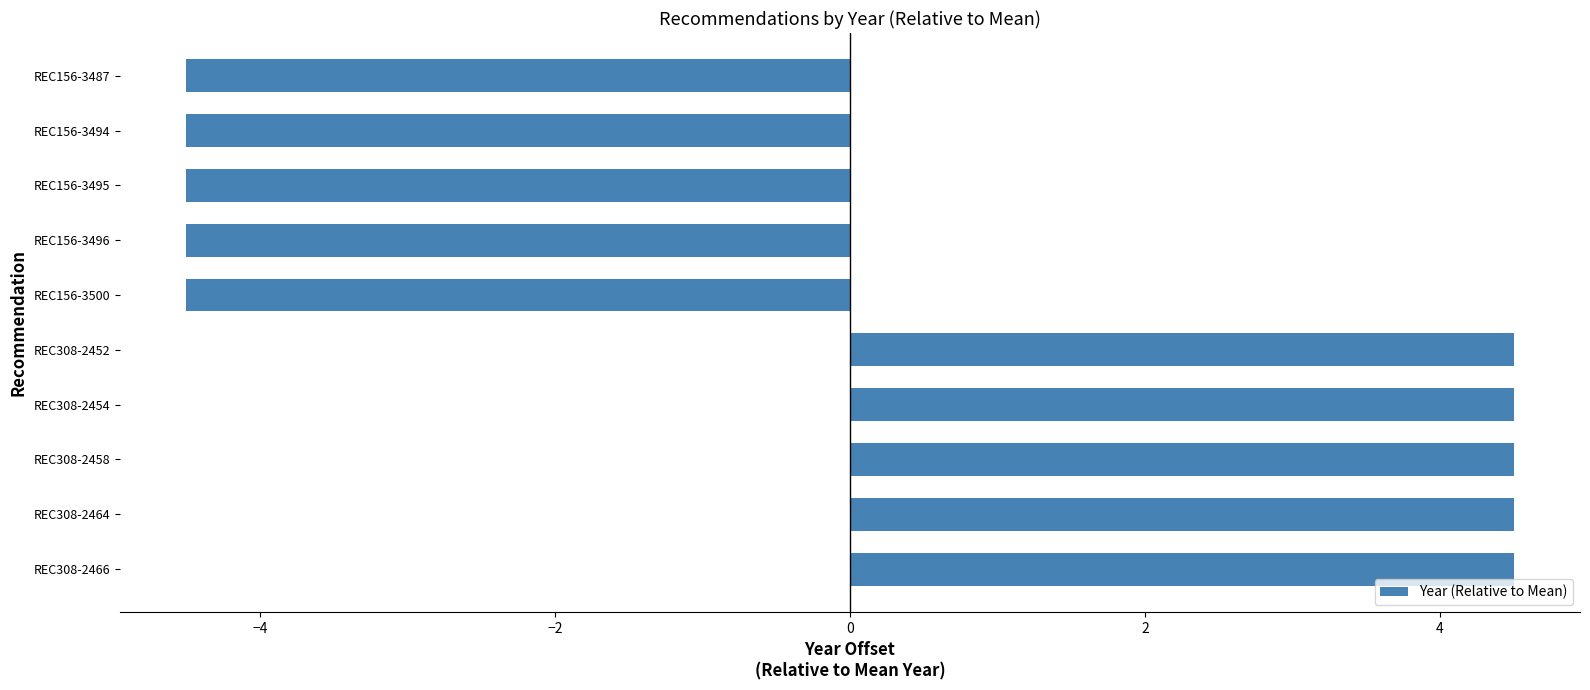

Is it true that the value at REC308-2464 is 1.0?

False